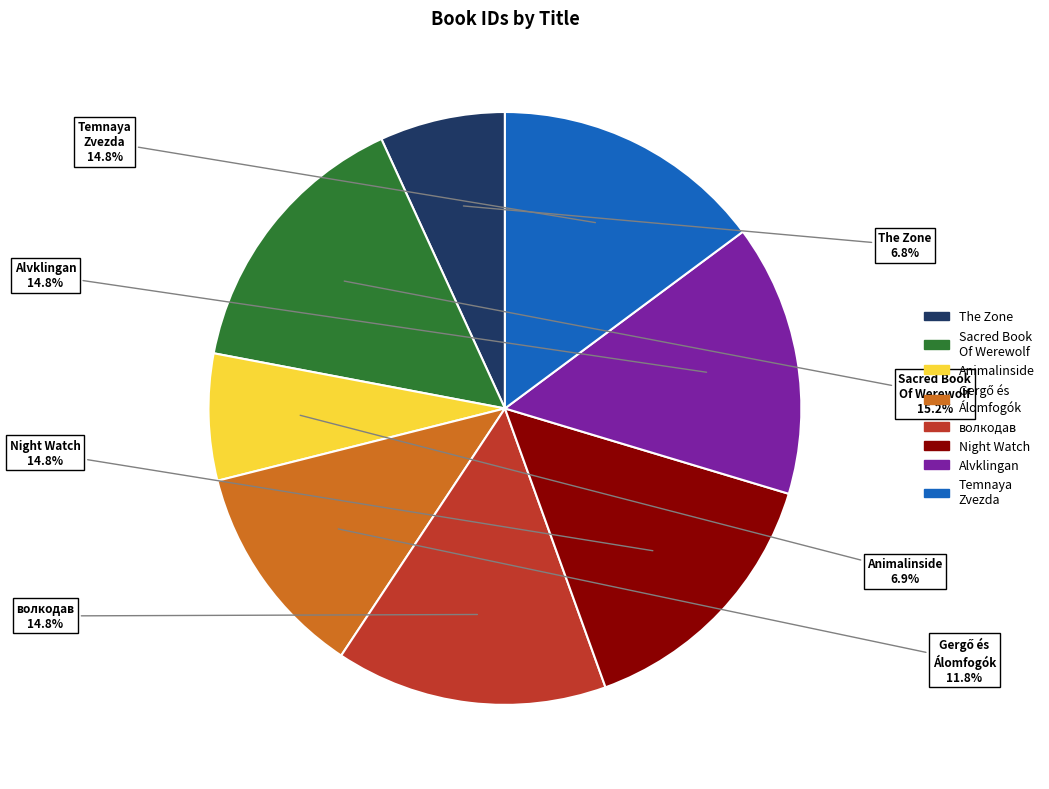

How many slices are in this pie chart?

8